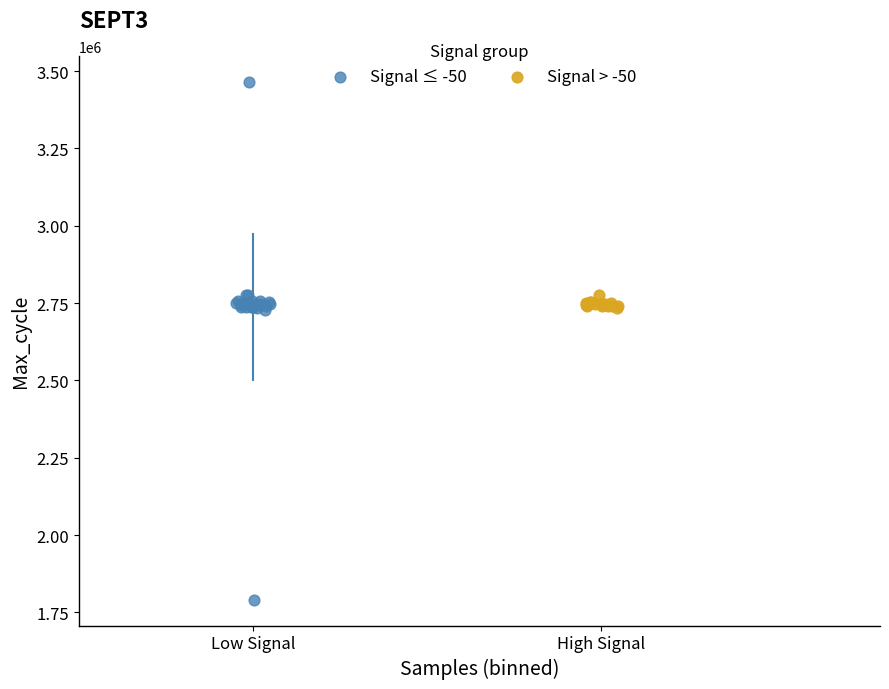

Which series reaches the minimum Y coordinate?

Signal ≤ -50